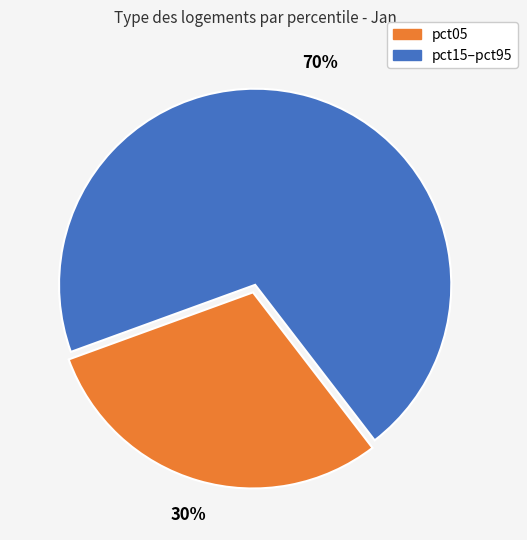

Does any single category account for the majority?

Yes